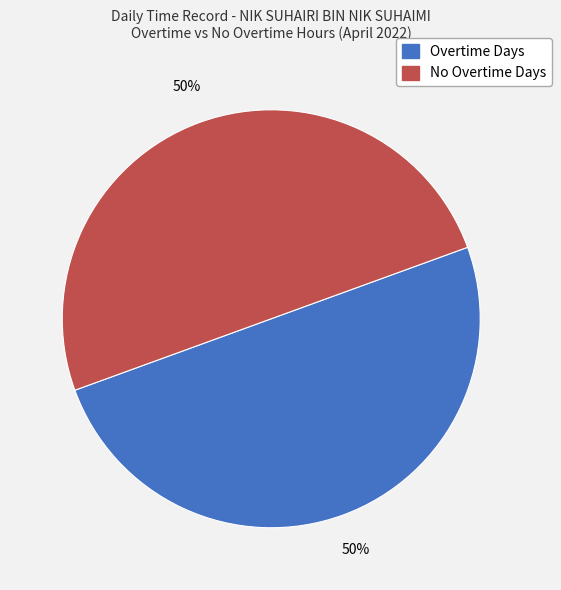

To the nearest percent, what is the average slice percentage?

50%